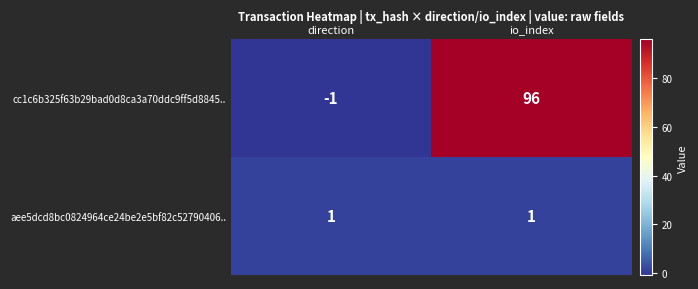

Which category has the lowest value across all series?

direction